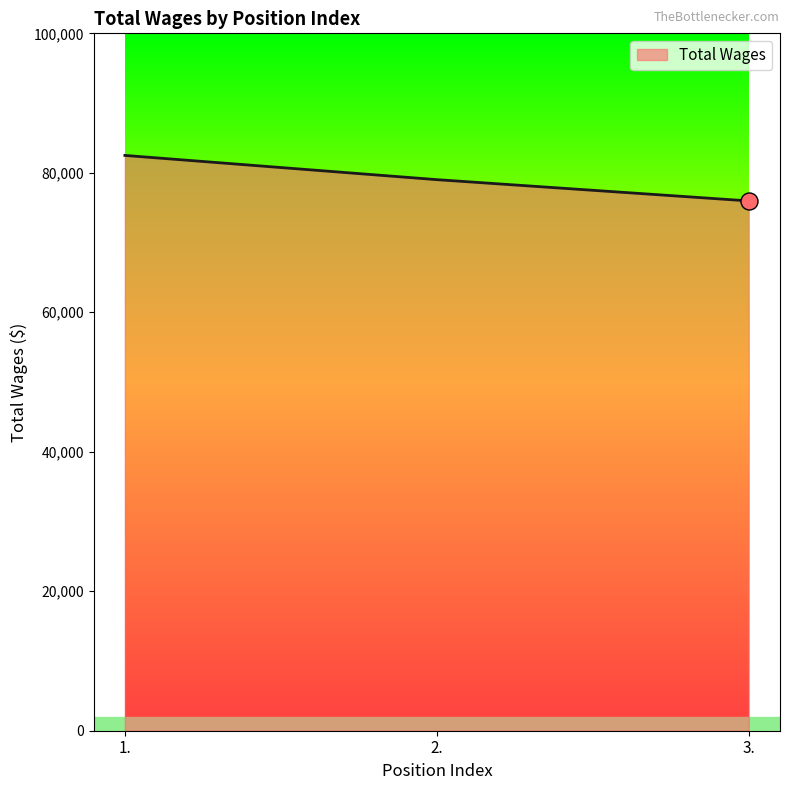

What is the change in value from 1. to 2.?

-3476